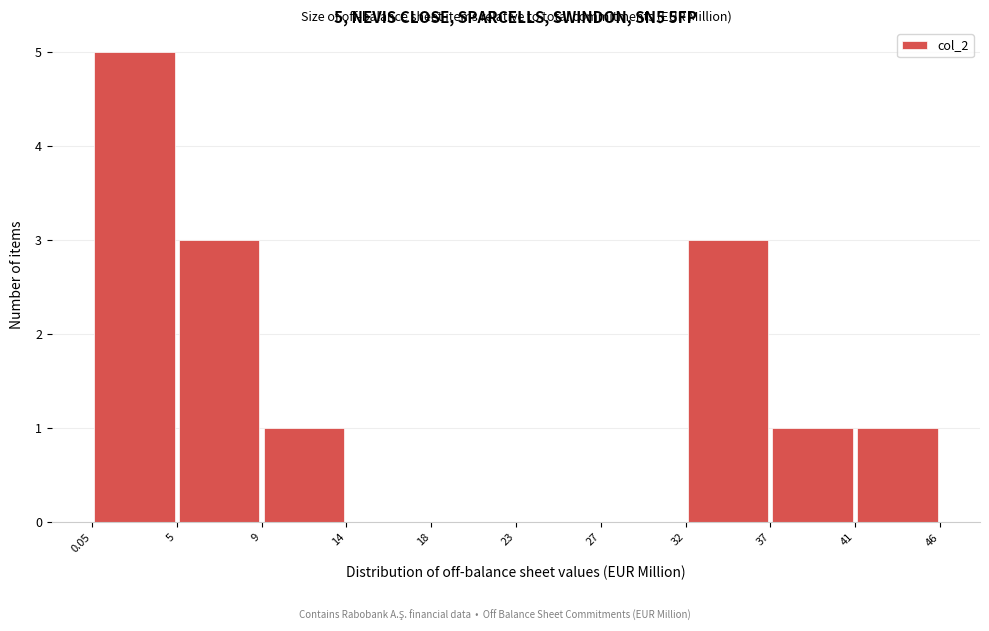

Which range on the x-axis has the tallest bar?

0.05 to 5